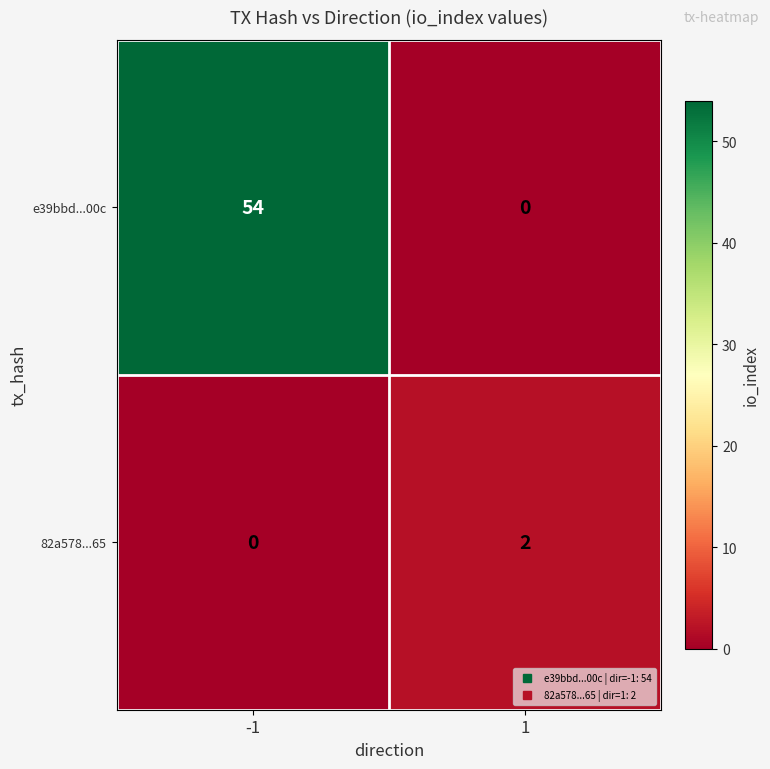

What is the sum of all e39bbd...00c values?

54